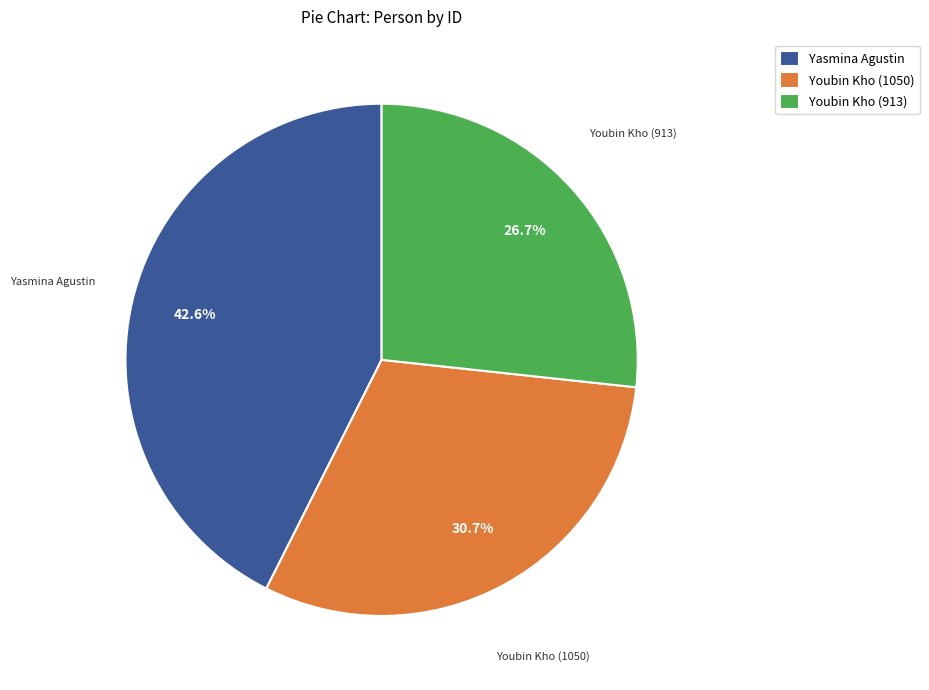

Count the number of slices in the pie.

3